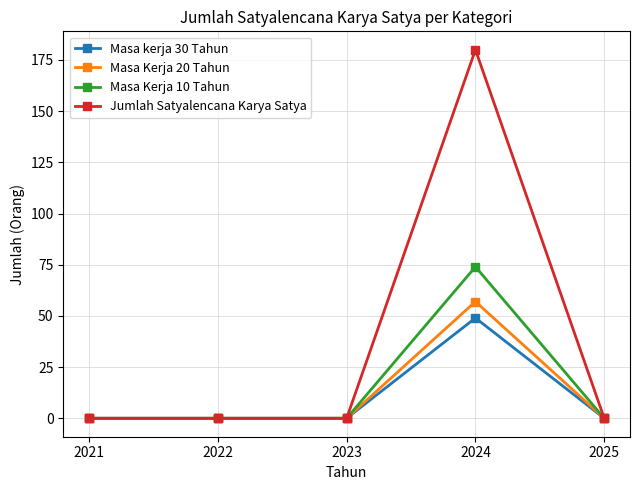

Rank the series by their maximum value, from highest to lowest.

Jumlah Satyalencana Karya Satya, Masa Kerja 10 Tahun, Masa Kerja 20 Tahun, Masa kerja 30 Tahun